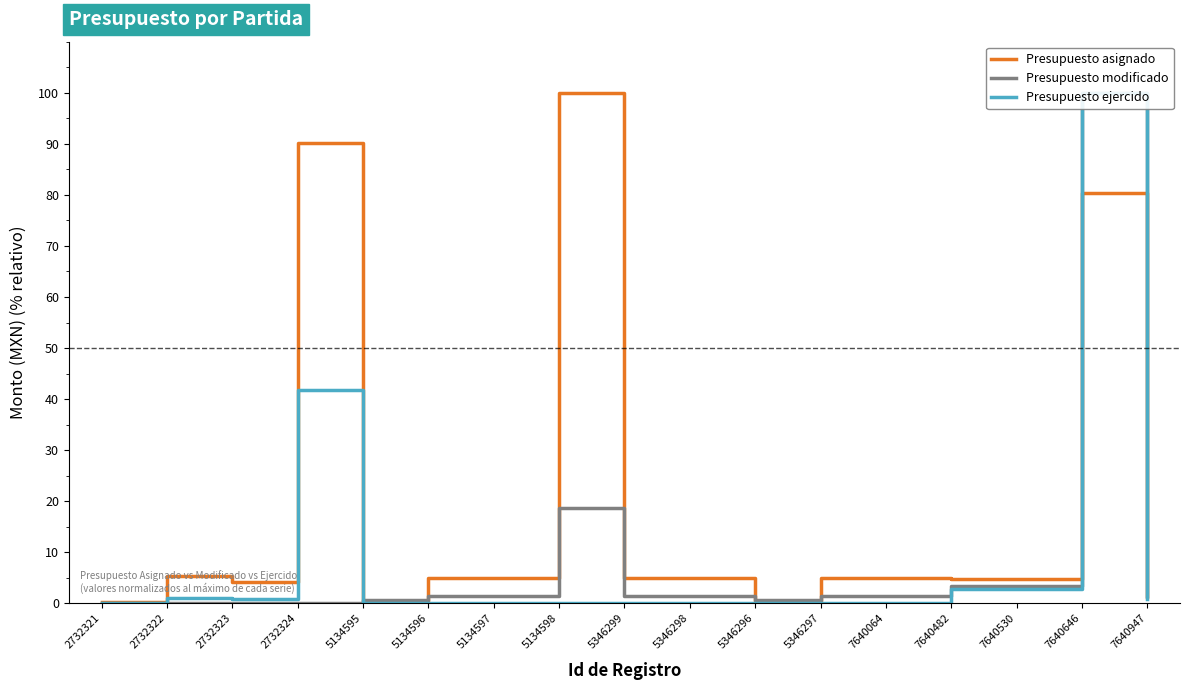

In Presupuesto asignado, how many points are lower than both neighbors (excluding endpoints)?

3